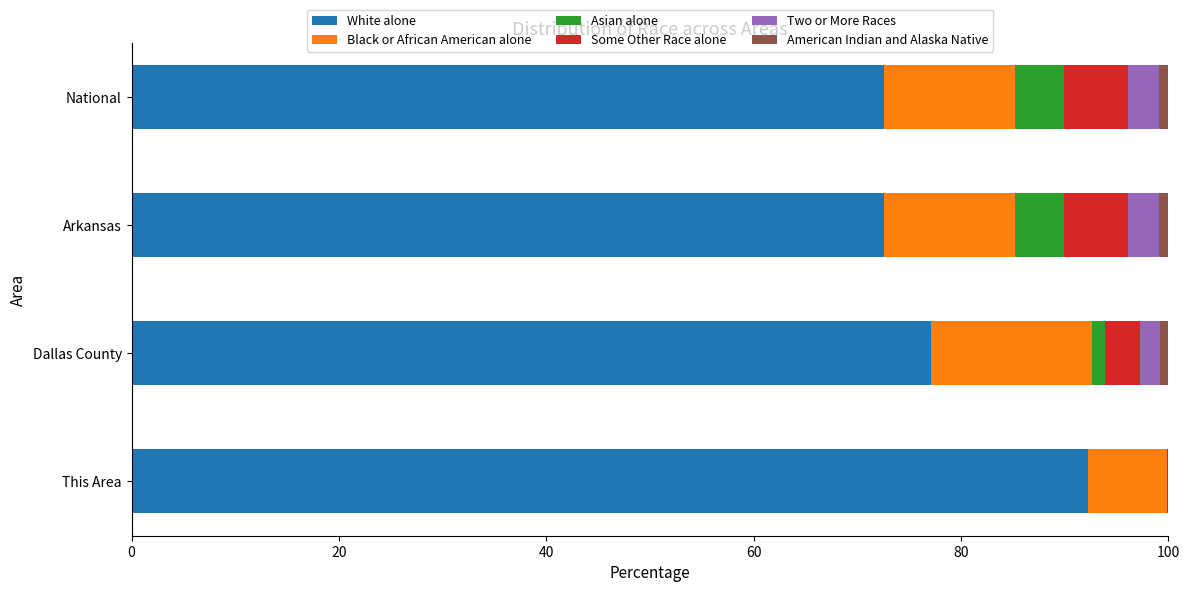

What is the highest value of the White alone series?

92.3